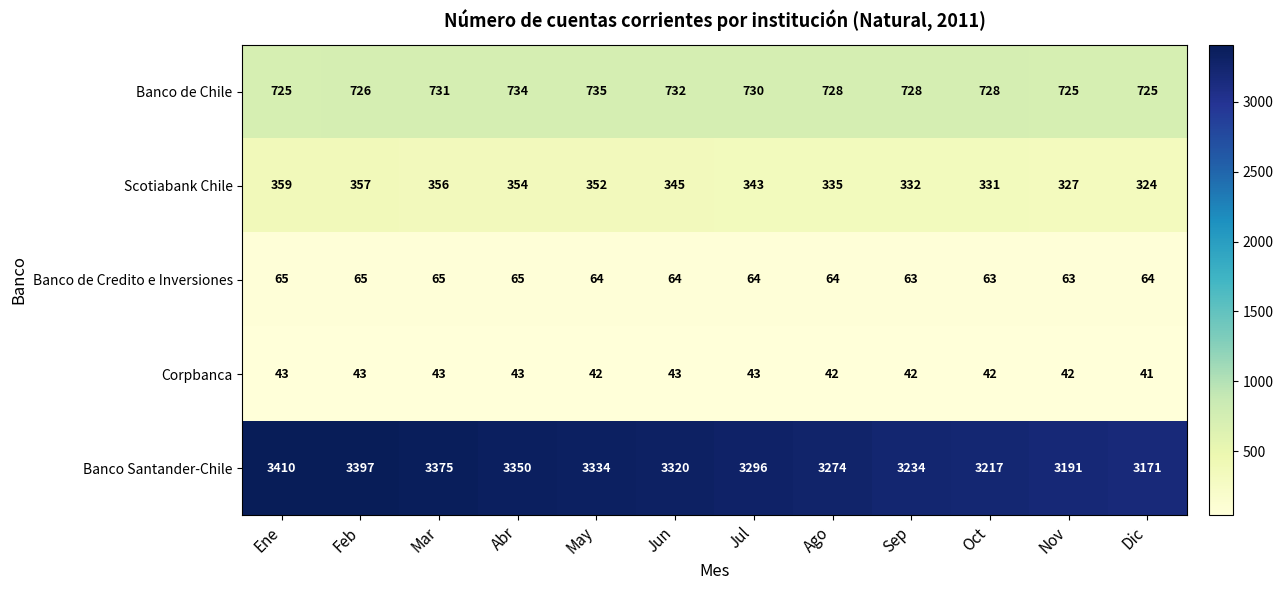

What is the difference between the maximum and minimum values in the Scotiabank Chile series?

35